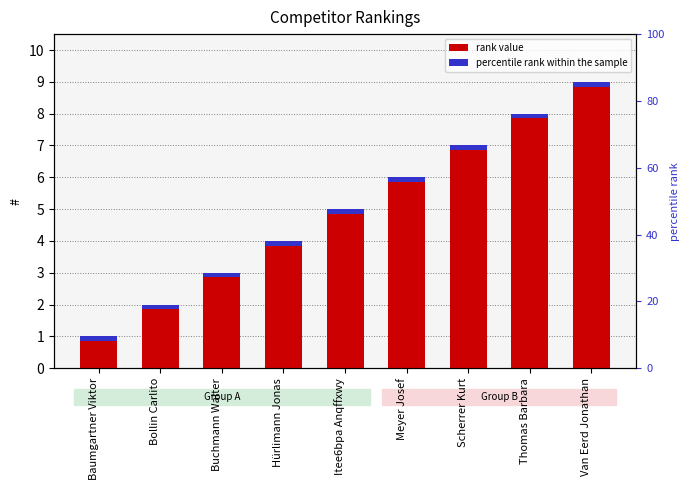

What is the sum of the values at Baumgartner Viktor and Bollin Carlito?

3